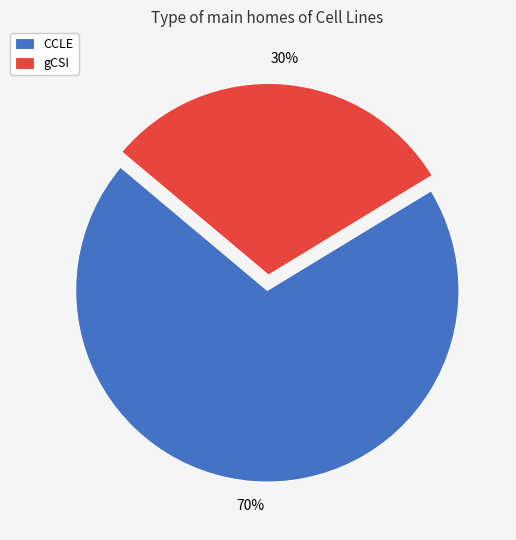

To the nearest percent, what percentage of the pie is CCLE?

70%